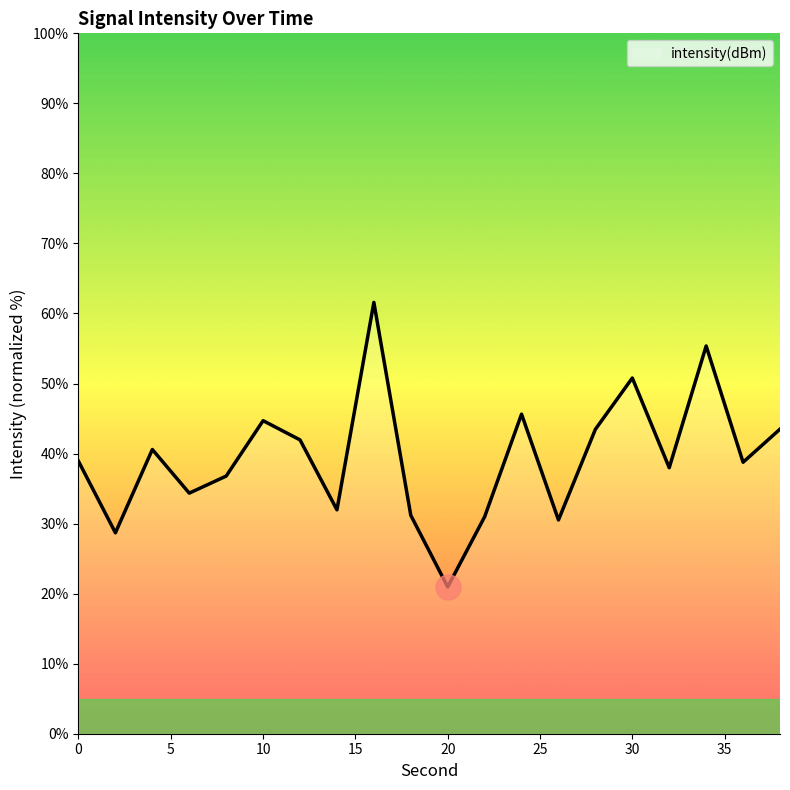

What is the maximum value shown in the chart?

61.6